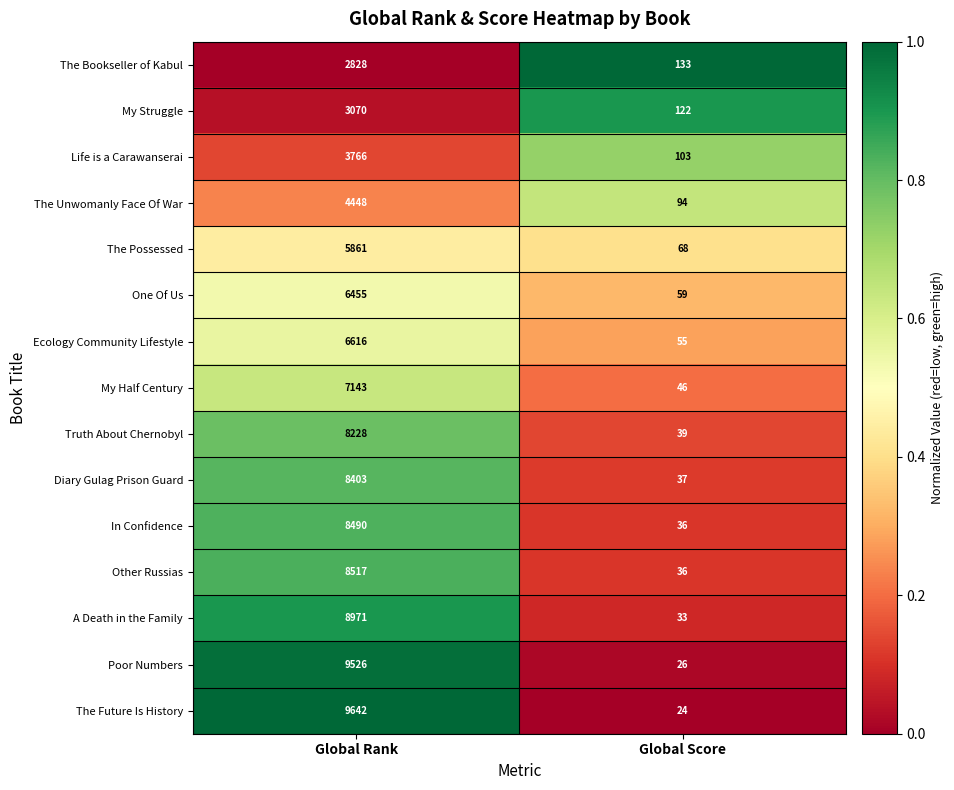

Which series has the largest range (max minus min)?

The Future Is History